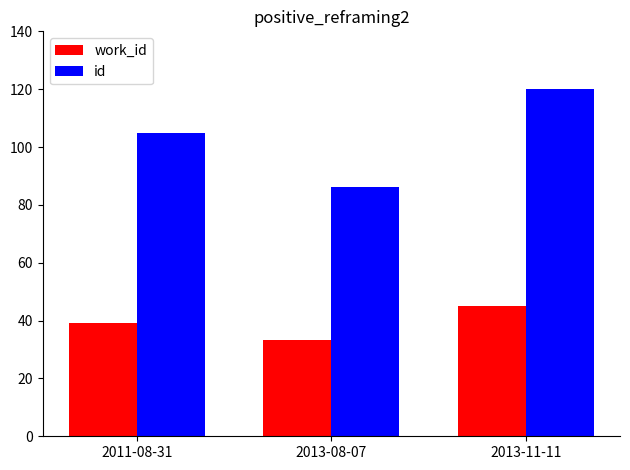

What is the maximum value for id?

120.0